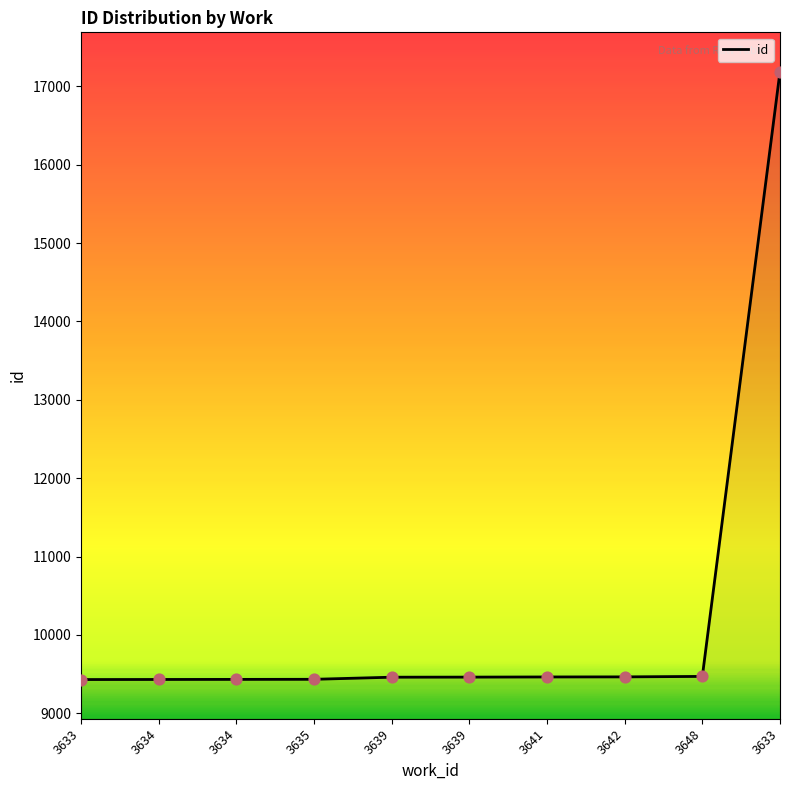

What is the change in value from 3639 to 3641?

+2